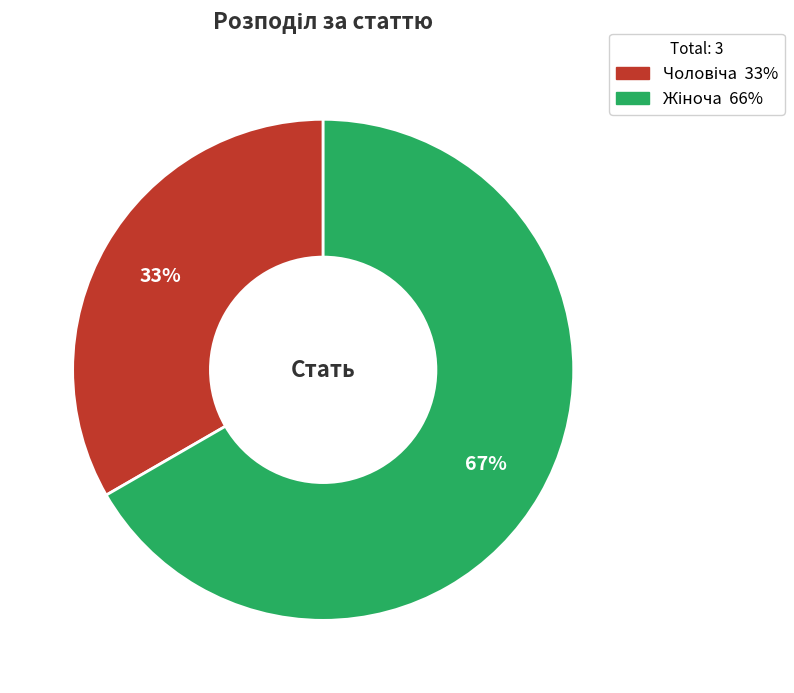

What is the majority slice?

Жіноча